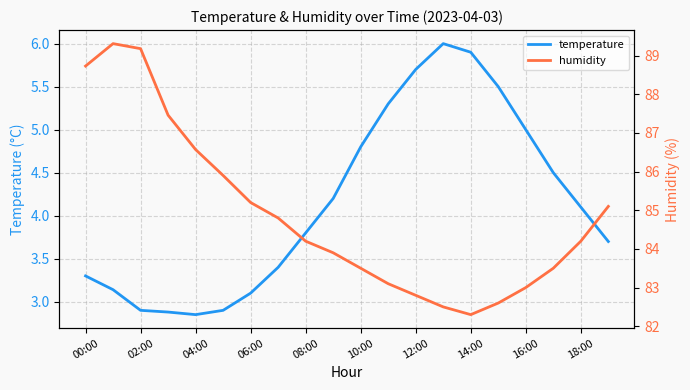

True or false: temperature and humidity cross at least once.

False